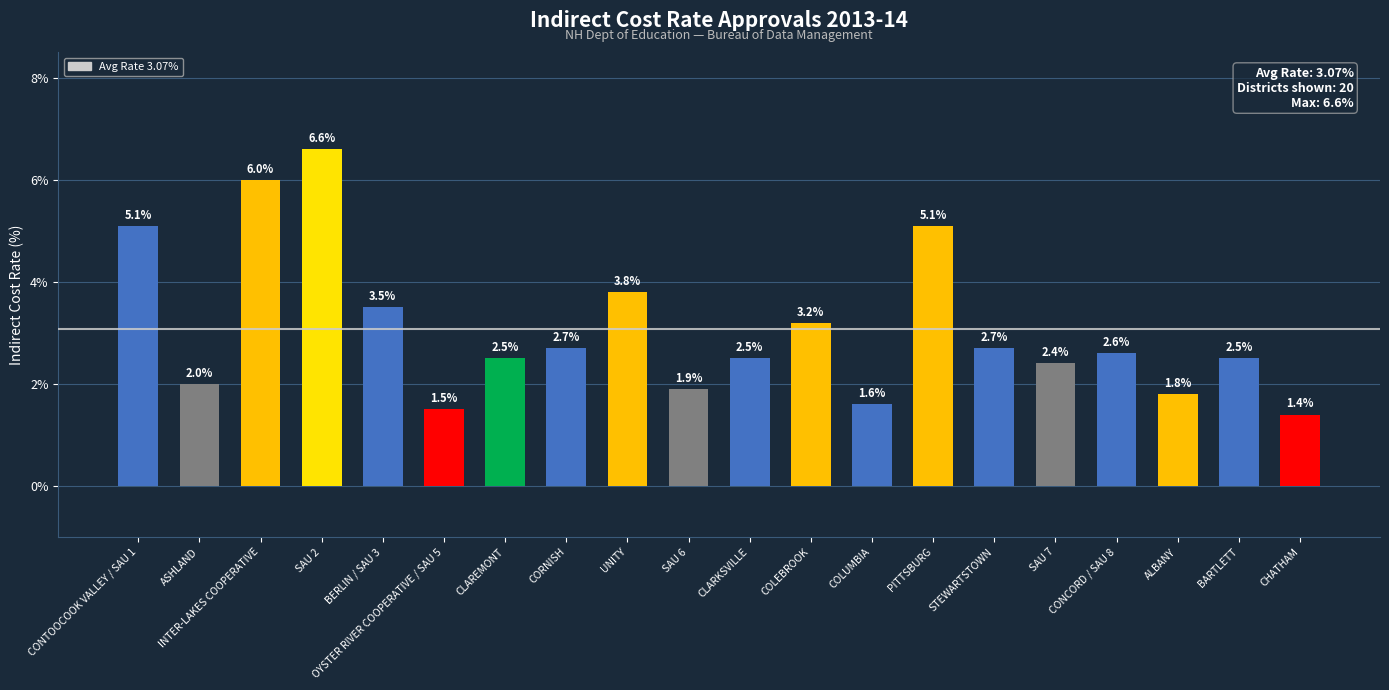

Is it true that the value at PITTSBURG is 5.1?

True